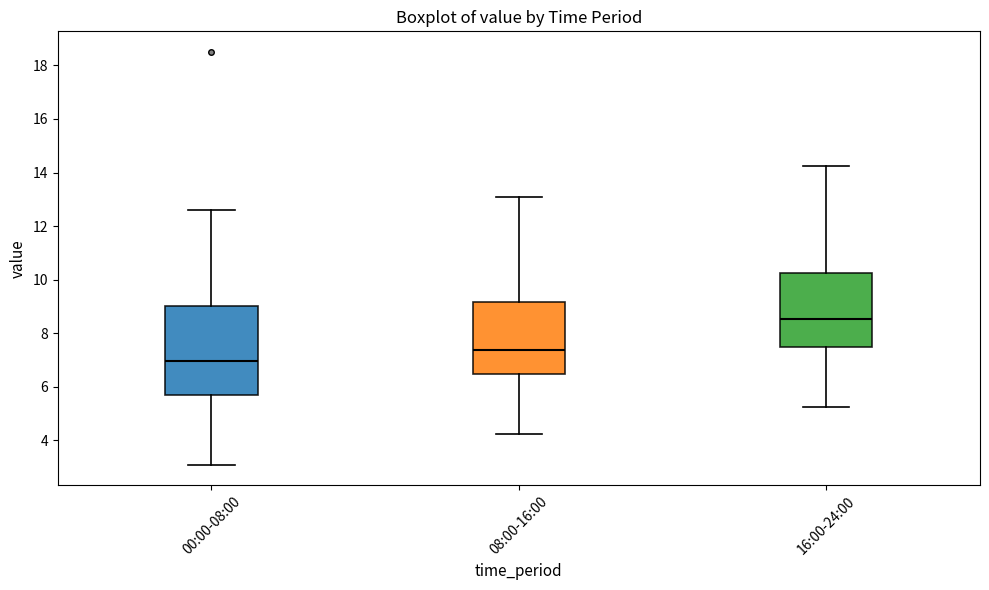

Reading left to right, read every box against the y-axis: the position of its median line, the range the box covers, and the ends of its whiskers. The values are not printed on the chart, so give them approximately, as read against the axis.

00:00-08:00: median 7.0, box 5.6 to 9.0, whiskers 3.2 to 12.6
08:00-16:00: median 7.4, box 6.4 to 9.2, whiskers 4.2 to 13.2
16:00-24:00: median 8.6, box 7.4 to 10.2, whiskers 5.2 to 14.2